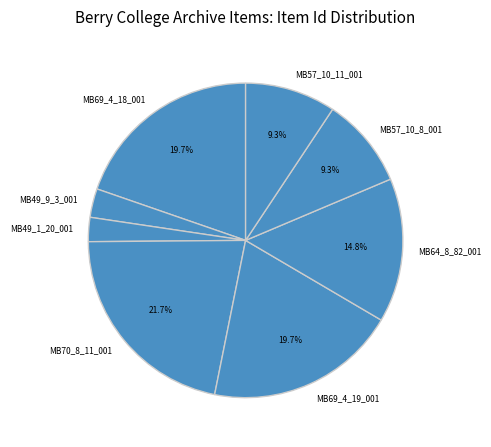

How many segments does this pie chart have?

8